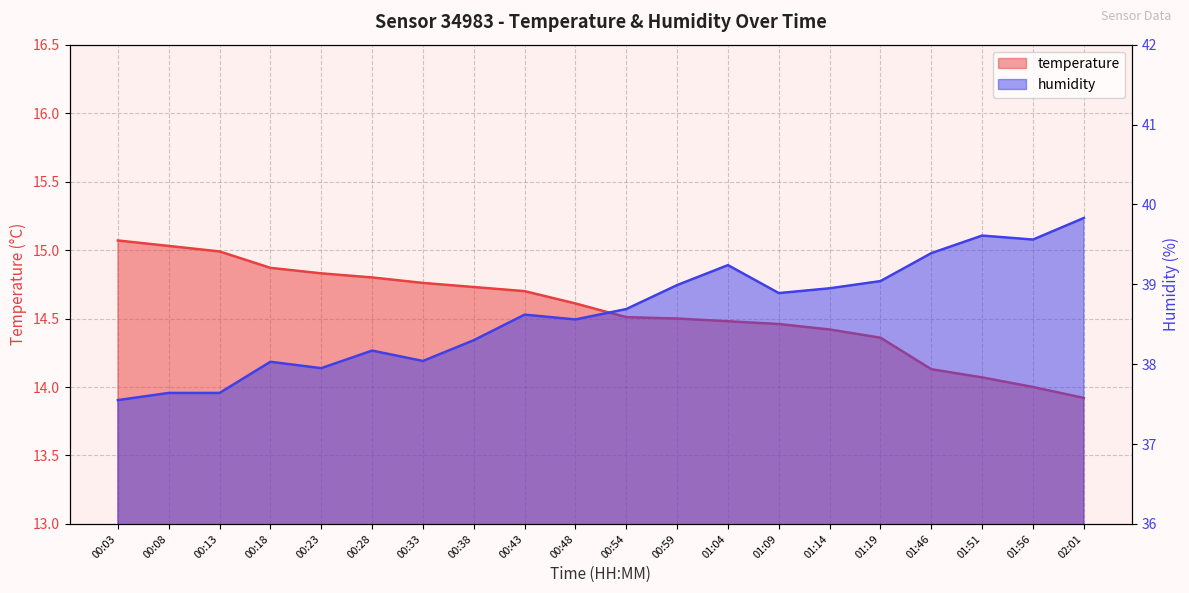

What is the smallest value displayed?

13.9